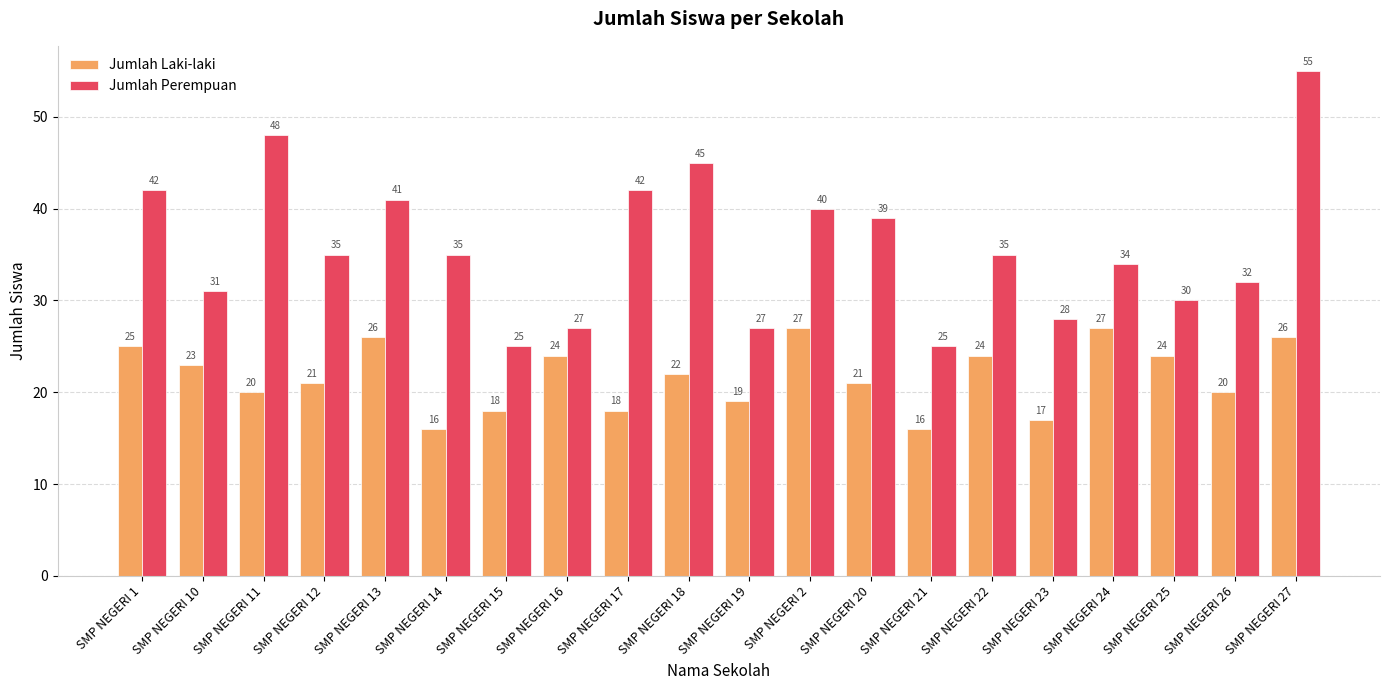

How many groups of bars are there?

20